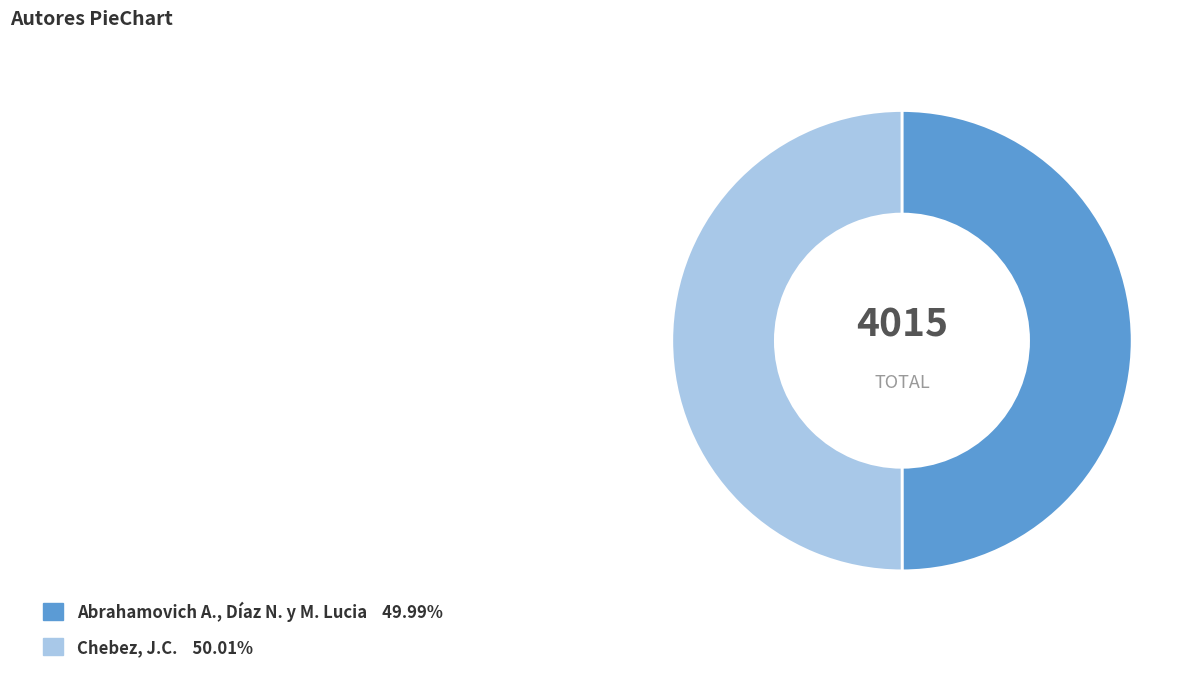

Approximately how many times larger is the value at Chebez, J.C. compared to Abrahamovich A., Díaz N. y M. Lucia?

1.0